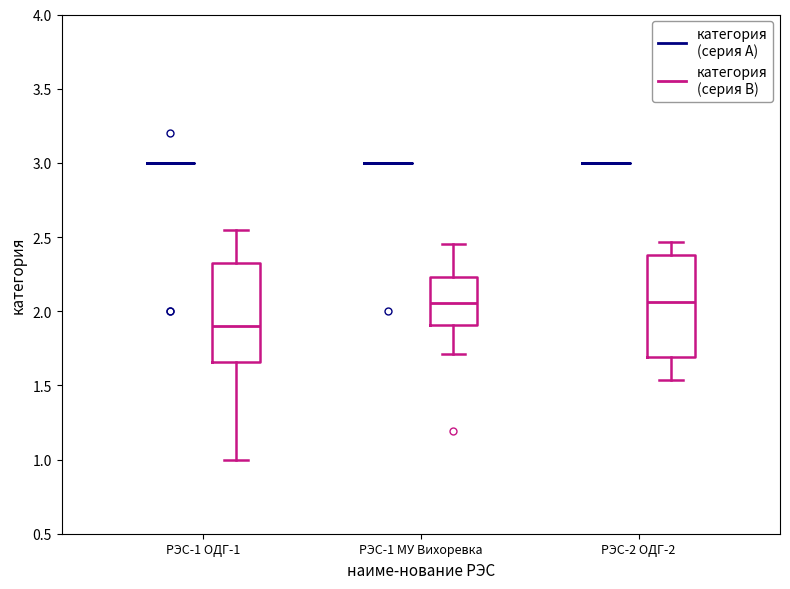

Reading left to right, transcribe this box plot: for each box, give where its median line is, the range the box spans, and where its two whiskers end, as read against the y-axis. The values are not printed on the chart, so give them approximately, as read against the axis.

РЭС-1 ОДГ-1 (категория (серия A)): box collapsed to a line at 3.00, whiskers 3.00 to 3.00
РЭС-1 ОДГ-1 (категория (серия B)): median 1.90, box 1.65 to 2.30, whiskers 1.00 to 2.55
РЭС-1 МУ Вихоревка (категория (серия A)): box collapsed to a line at 3.00, whiskers 3.00 to 3.00
РЭС-1 МУ Вихоревка (категория (серия B)): median 2.05, box 1.90 to 2.25, whiskers 1.70 to 2.45
РЭС-2 ОДГ-2 (категория (серия A)): box collapsed to a line at 3.00, whiskers 3.00 to 3.00
РЭС-2 ОДГ-2 (категория (серия B)): median 2.05, box 1.70 to 2.40, whiskers 1.55 to 2.45